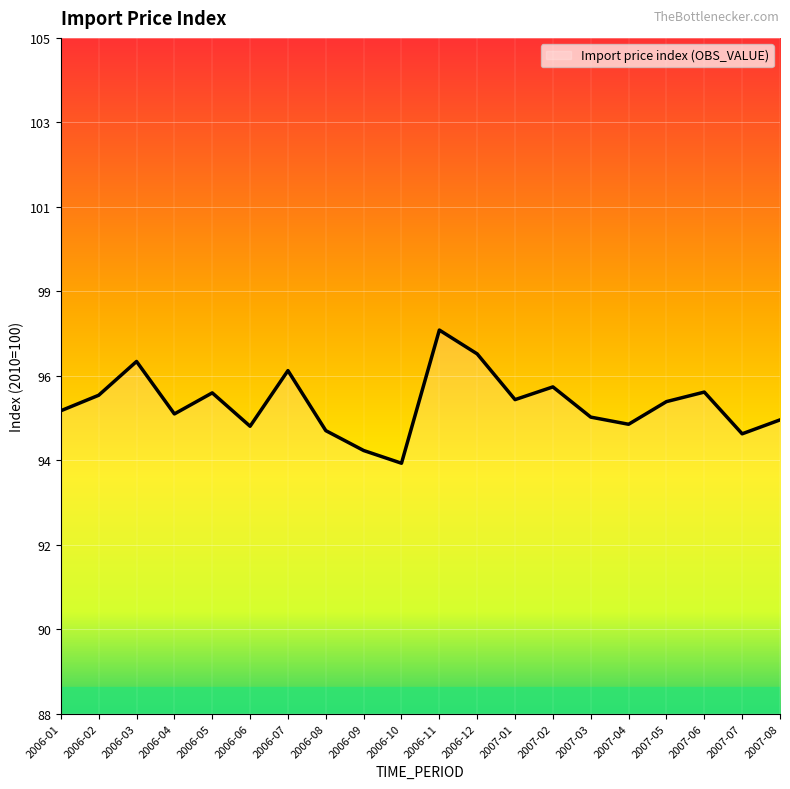

What is the ratio of the value at 2007-02 to the value at 2007-01?

1.0